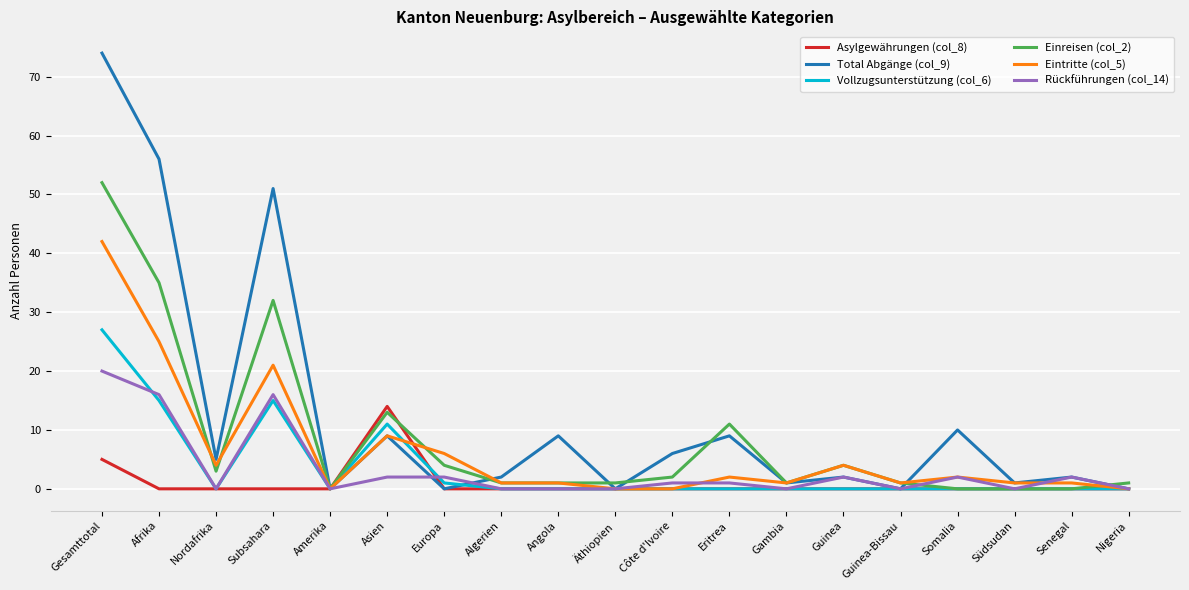

How many lines are shown in the chart?

6